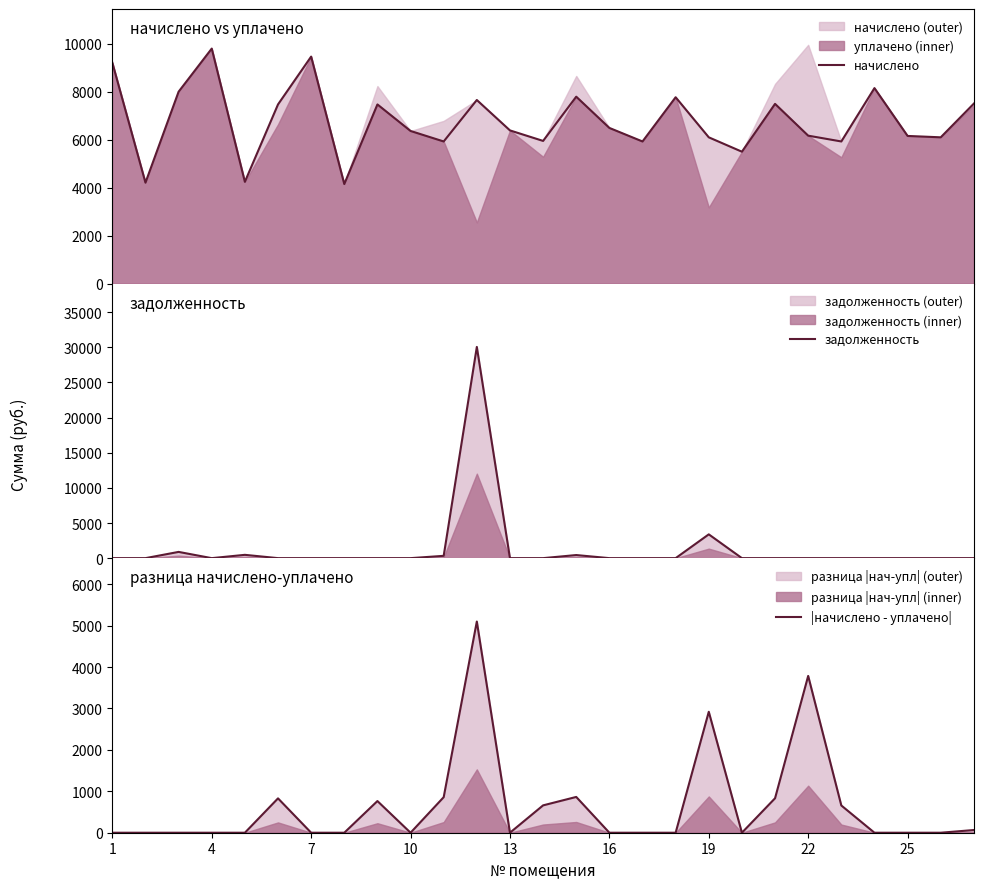

Reading left to right, list all the values displayed in this chart.

начислено: 9204.5	4204.8	7995.0	9792.0	4239.4	7465.0	9457.8	4147.2	7465.0	6359.0	5921.3	7649.3	6382.1	5944.3	7787.5	6485.8	5921.3	7764.5	6094.1	5495.0	7488.0	6163.2	5921.3	8144.6	6151.7	6094.4	7499.5
задолженность: 0.0	0.0	888.3	0.0	471.0	0.0	0.0	0.0	0.0	0.0	329.0	30048.1	0.0	0.0	440.5	0.0	0.0	0.0	3385.6	0.0	0.0	0.0	0.0	0.0	0.0	0.0	0.0
|начислено - уплачено|: 0.0	0.0	0.0	0.0	0.0	829.4	0.0	0.0	764.6	0.0	858.2	5099.5	0.0	660.5	864.0	0.0	0.0	0.0	2920.1	0.0	832.0	3785.7	657.9	0.0	0.0	0.0	65.1